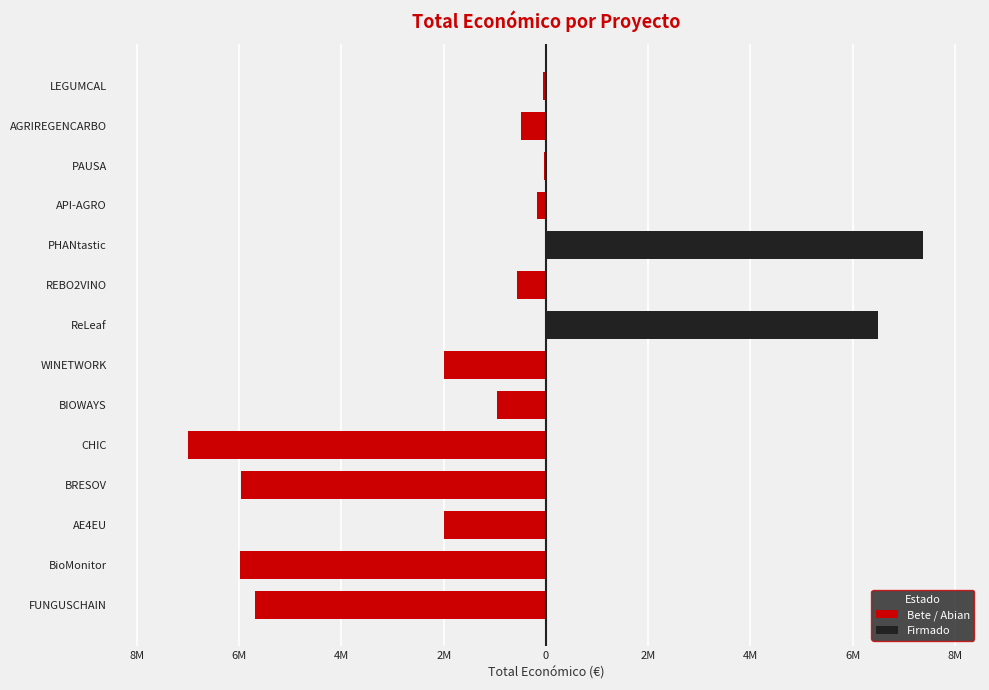

Are the bars horizontal?

Yes